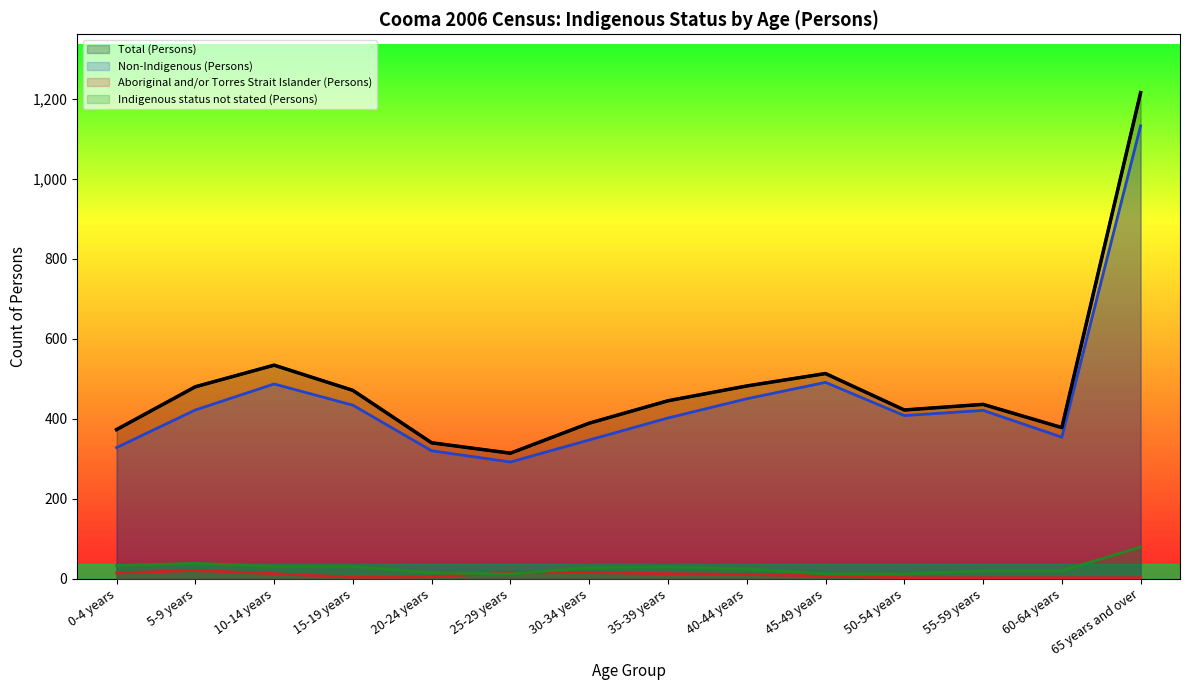

True or false: Aboriginal and/or Torres Strait Islander (Persons) has a value of 21 at 25-29 years.

False